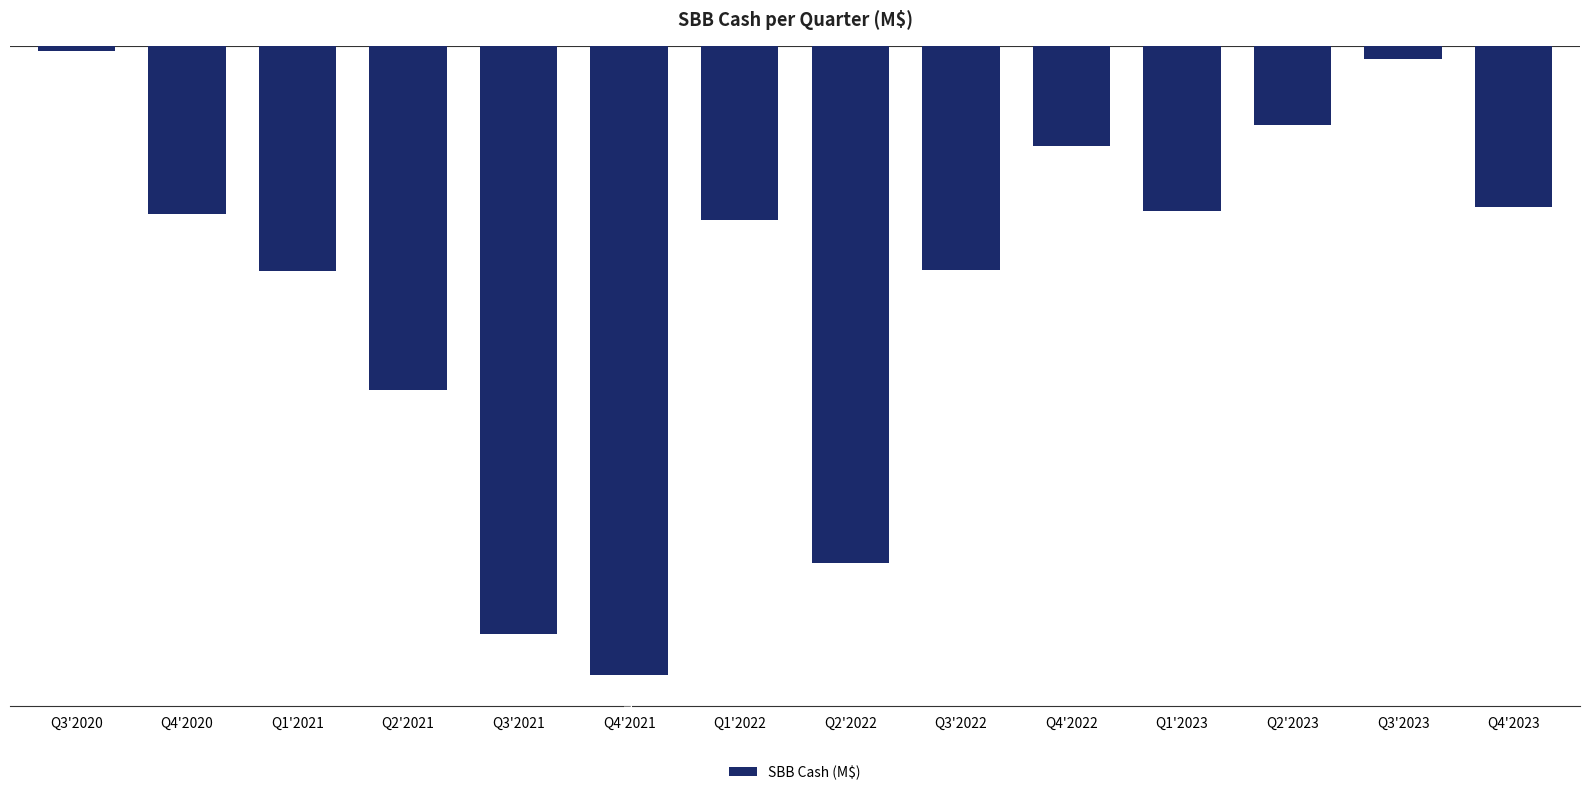

True or false: the data shows -288 at Q4'2022.

True